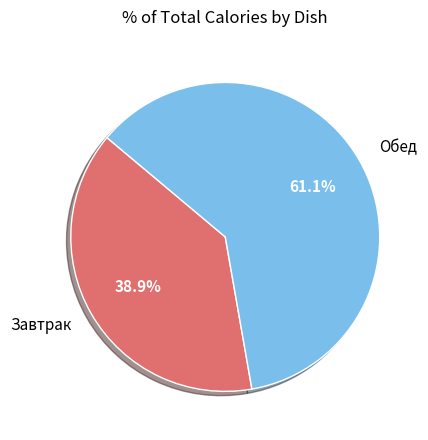

Is there any slice that represents more than half of the pie?

Yes